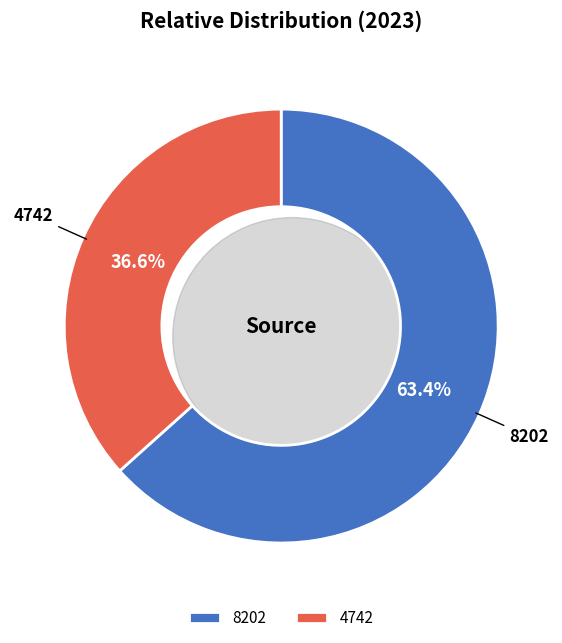

To the nearest percent, what portion does 8202 represent?

63%